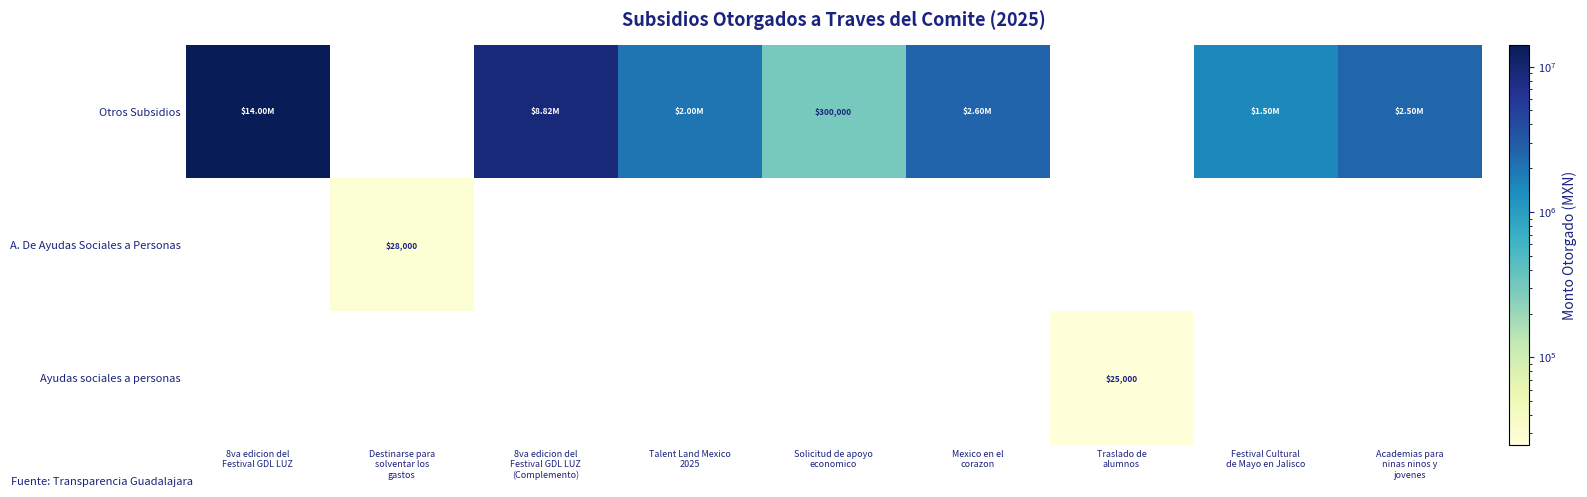

Which series has the widest spread of values?

Otros Subsidios